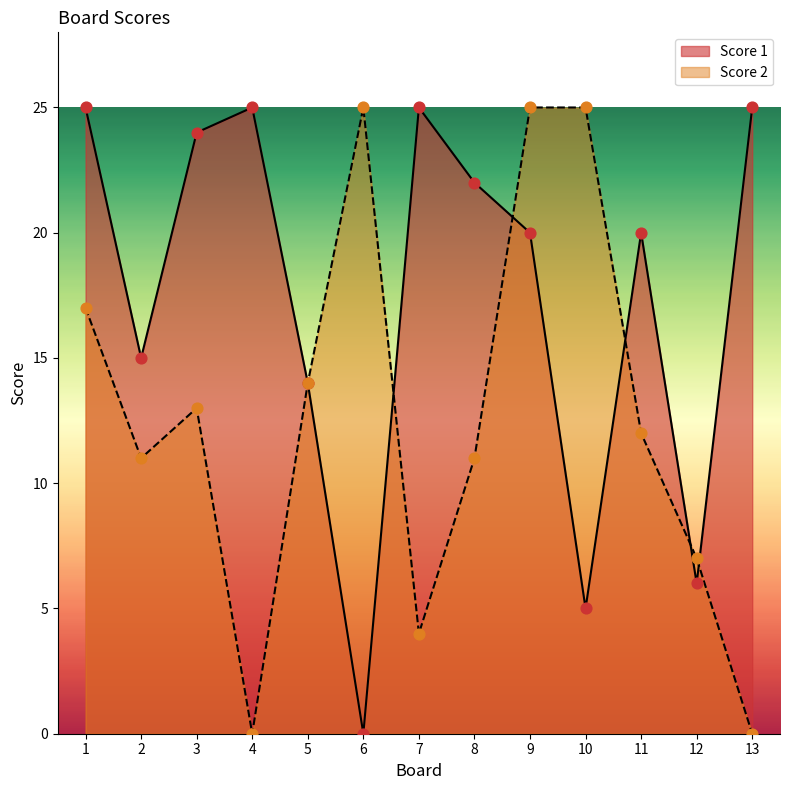

Which series reaches the maximum Y coordinate?

Score 1